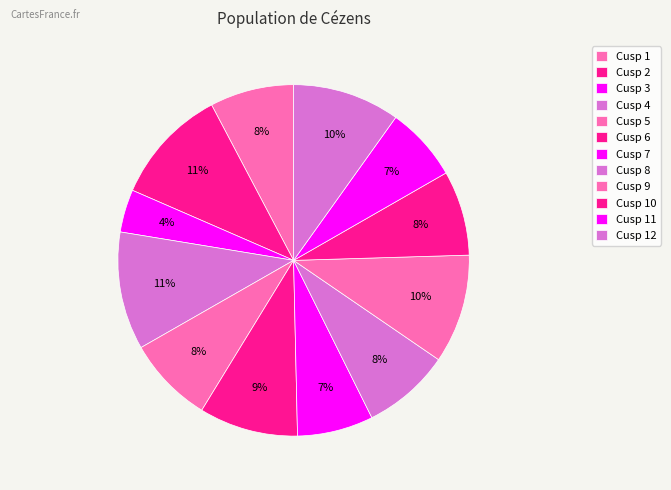

Which has a higher value, Cusp 6 or Cusp 1?

Cusp 6